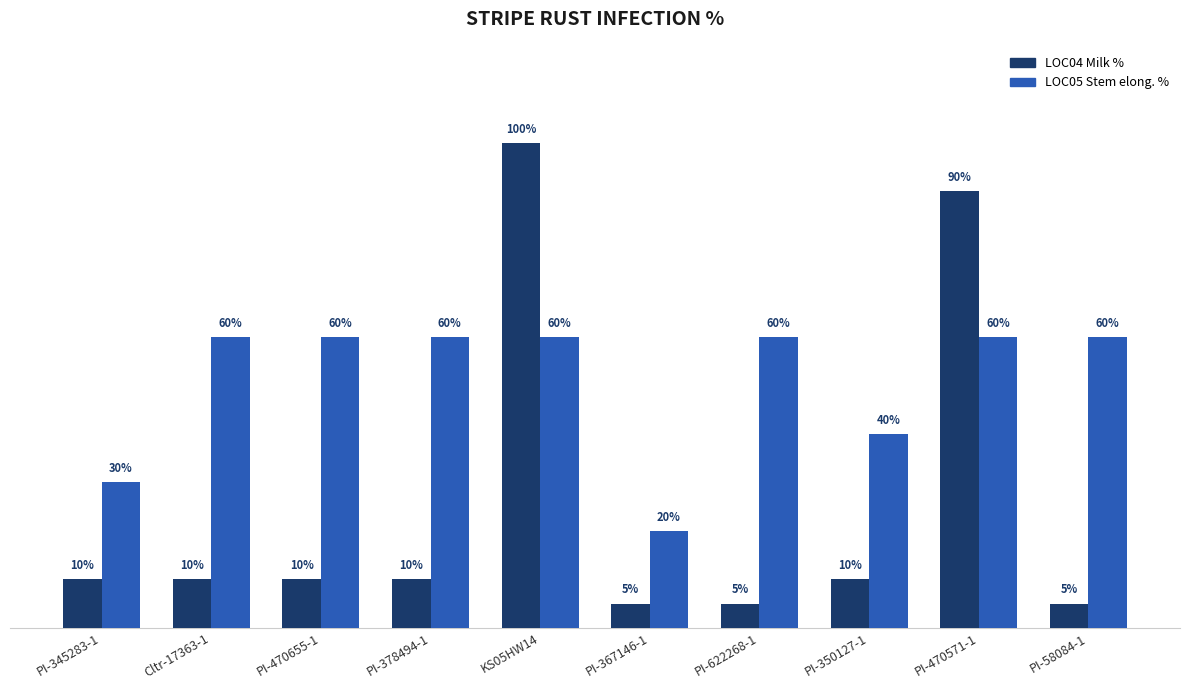

At which label is LOC04 Milk % closest to 52?

PI-470571-1